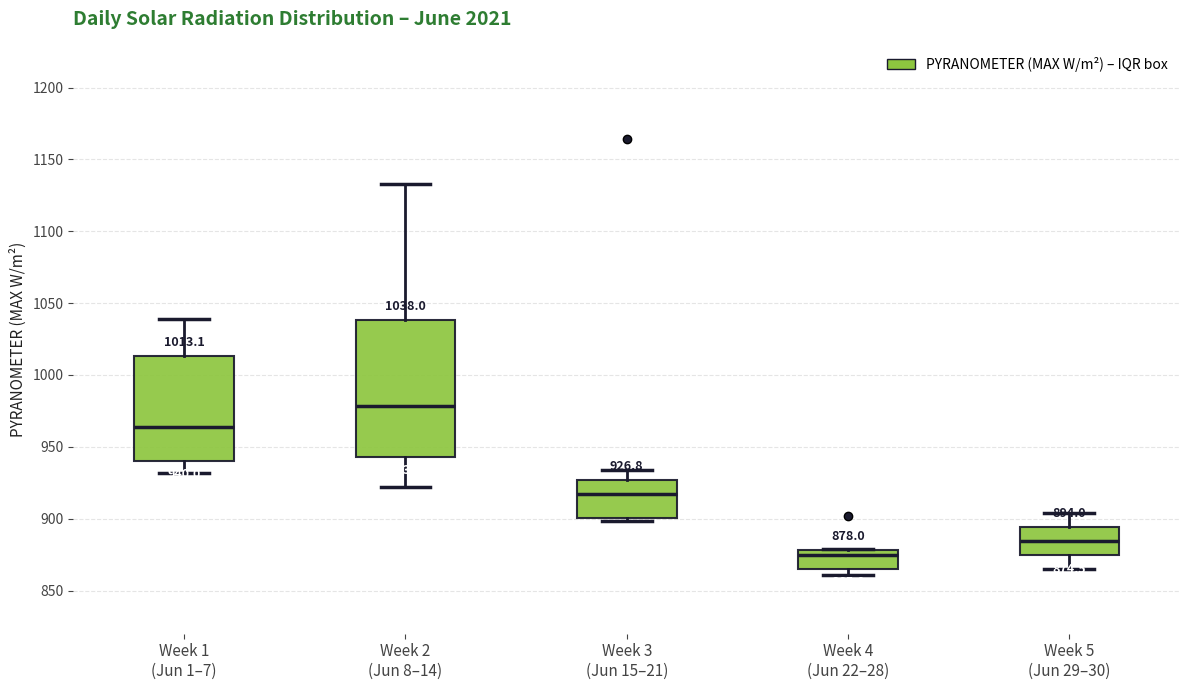

Which box has the lowest median line?

Week 4 (Jun 22–28)